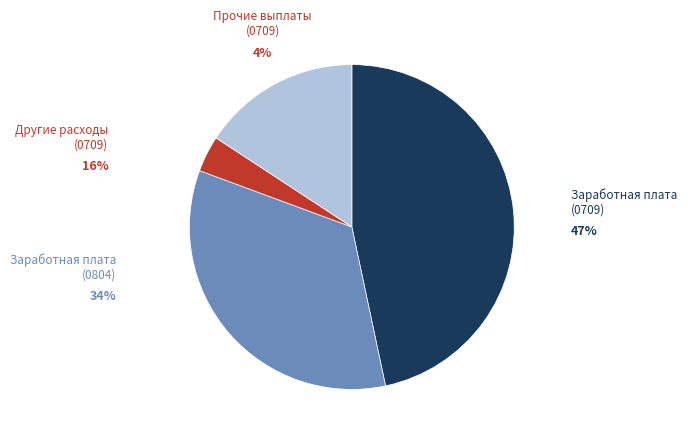

The Прочие выплаты
(0709) slice represents 4% of the pie. True or false?

True